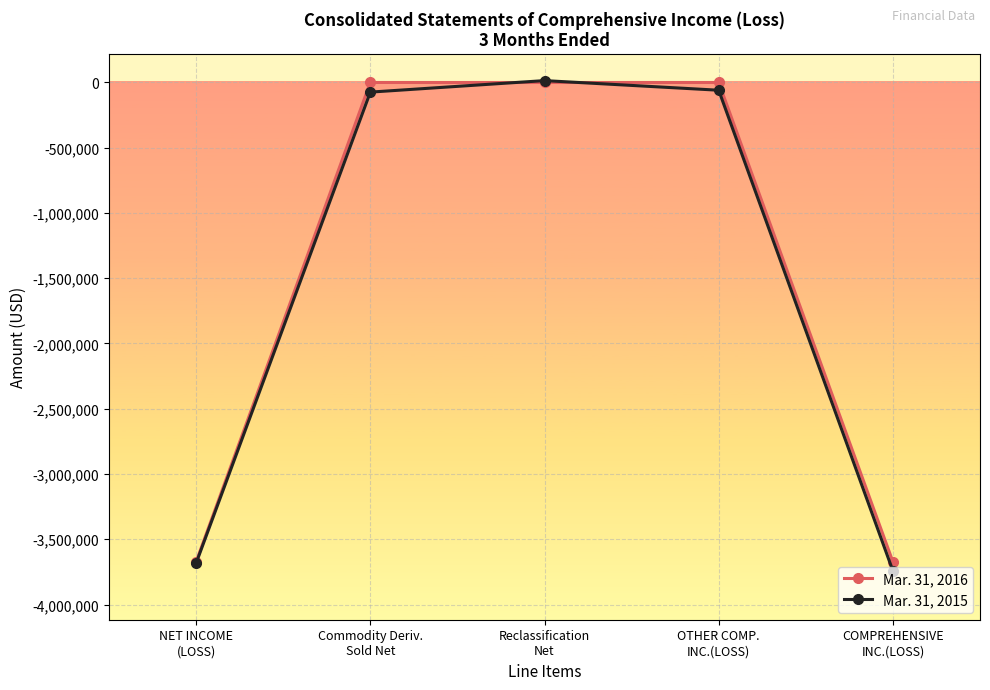

True or false: Mar. 31, 2016 has a value of -5509793 at COMPREHENSIVE
INC.(LOSS).

False